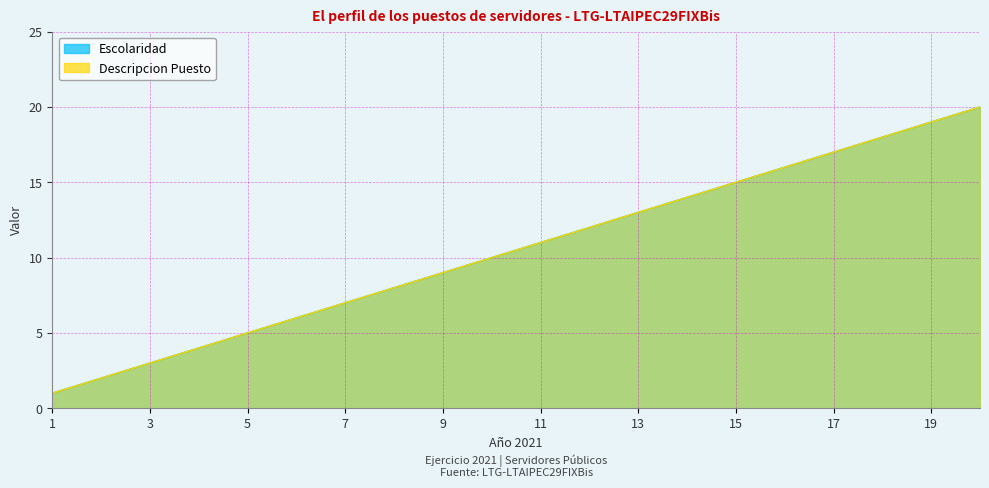

What is the difference between the Descripcion Puesto values at 1 and 20?

19